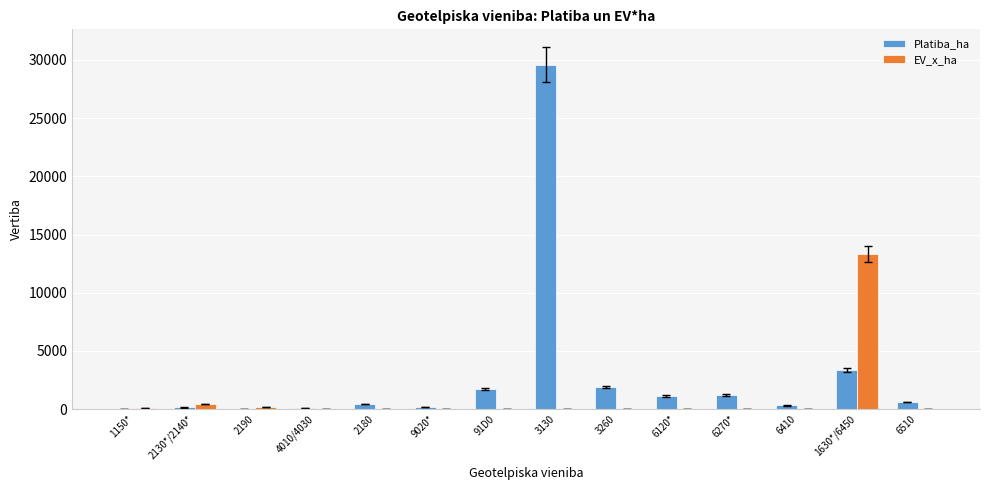

What is the spread (max minus min) of values at 3260?

1897